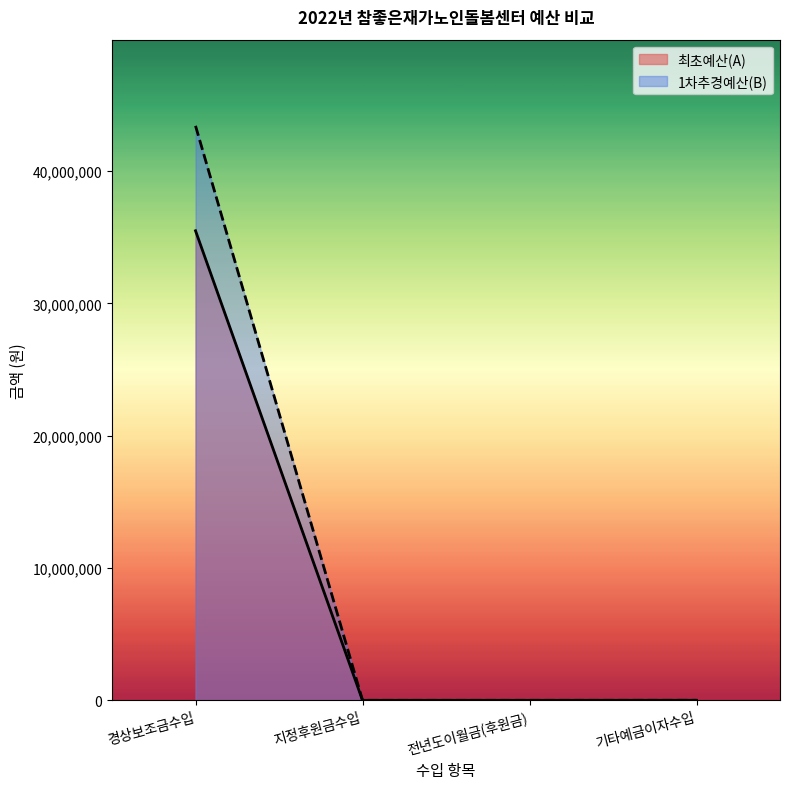

Reading right to left, extract all data points from this chart.

최초예산(A): 2000	0	0	35496000
1차추경예산(B): 2000	0	0	43428000